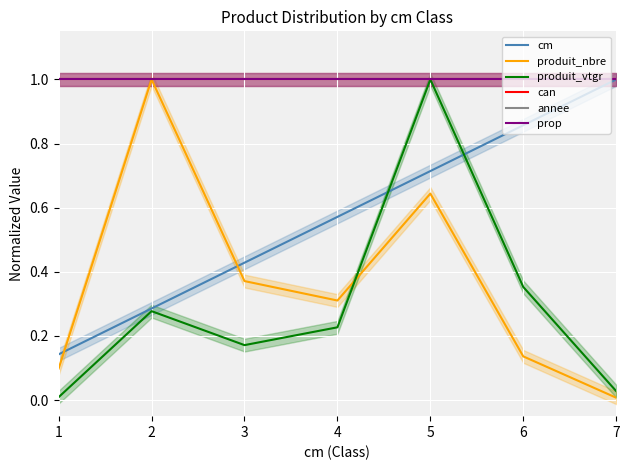

How many categories are shown in the chart?

7